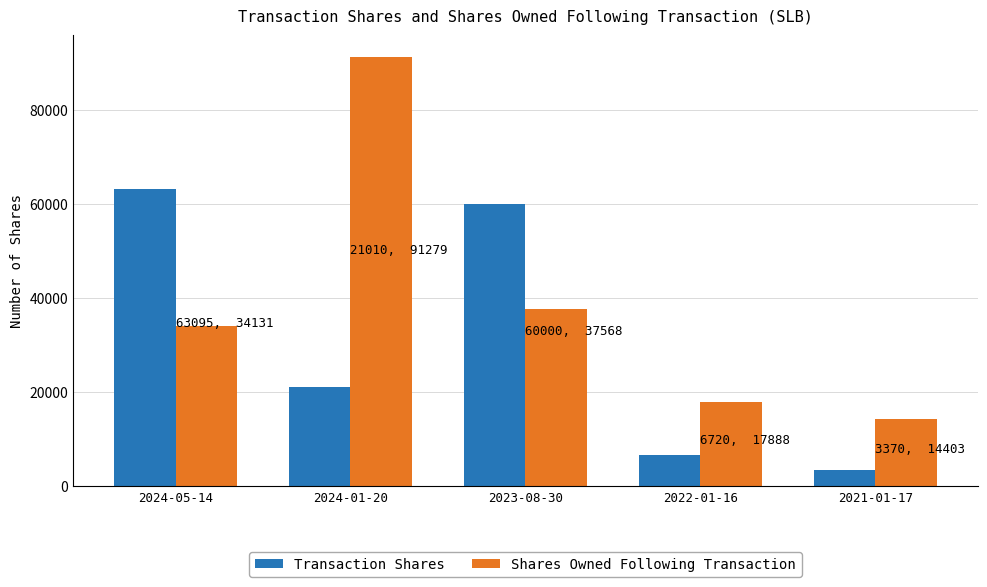

Is it true that Shares Owned Following Transaction equals 6296 at 2022-01-16?

False